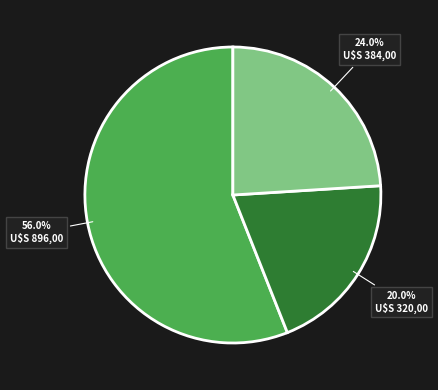

Does any single category account for the majority?

Yes